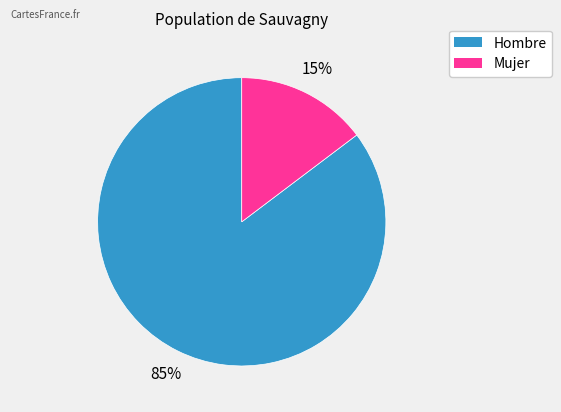

Is there any slice that represents more than half of the pie?

Yes